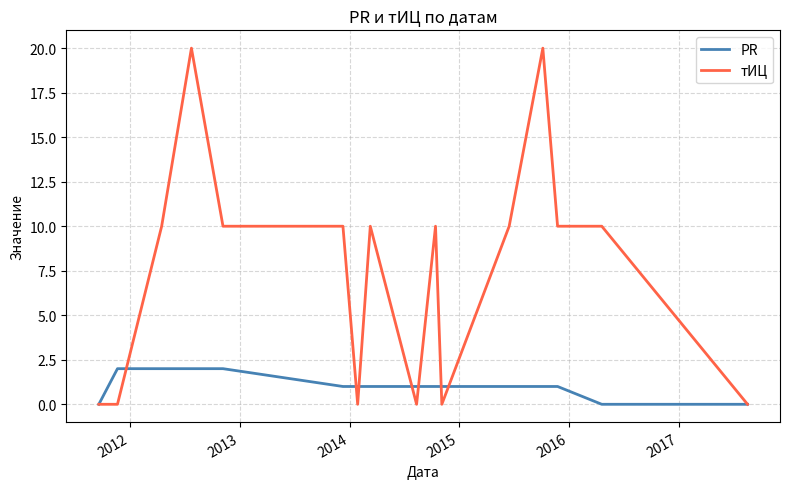

What is the greatest value displayed?

20